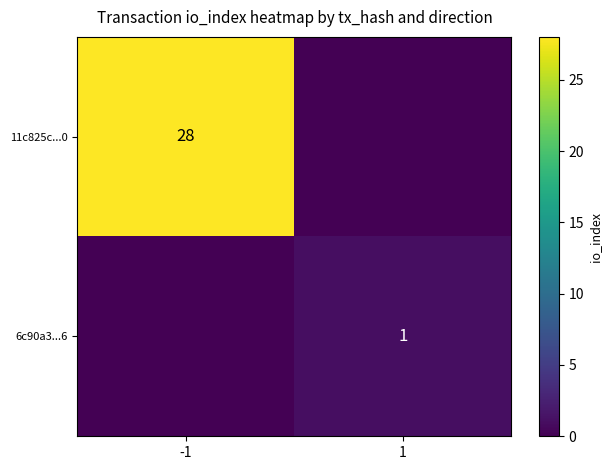

The 6c90a3...6 series shows 1 at 1. True or false?

True